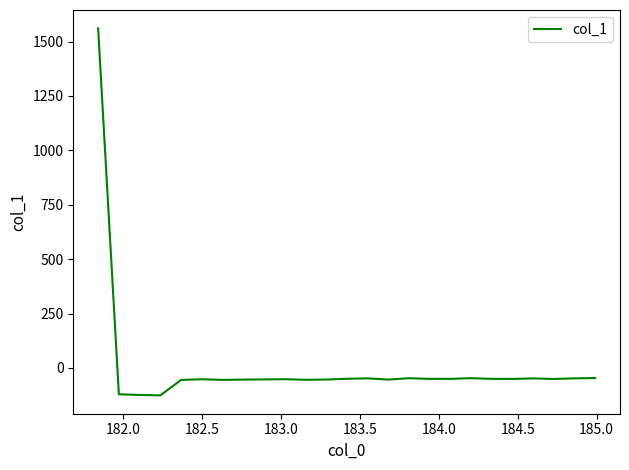

What is the smallest value displayed?

-126.1